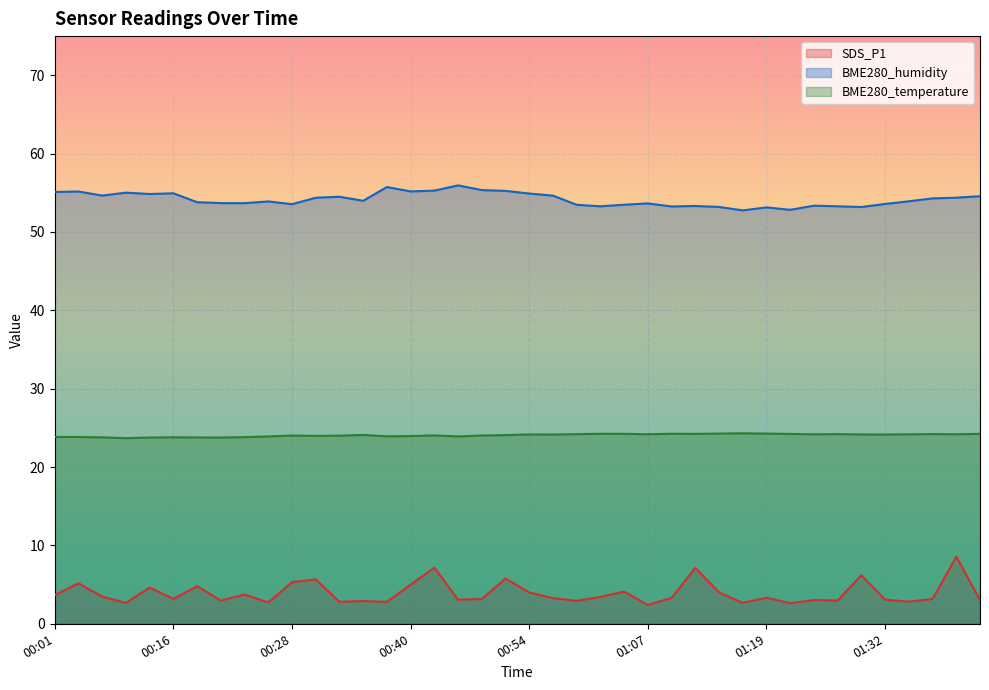

How many data points does each series have?

40